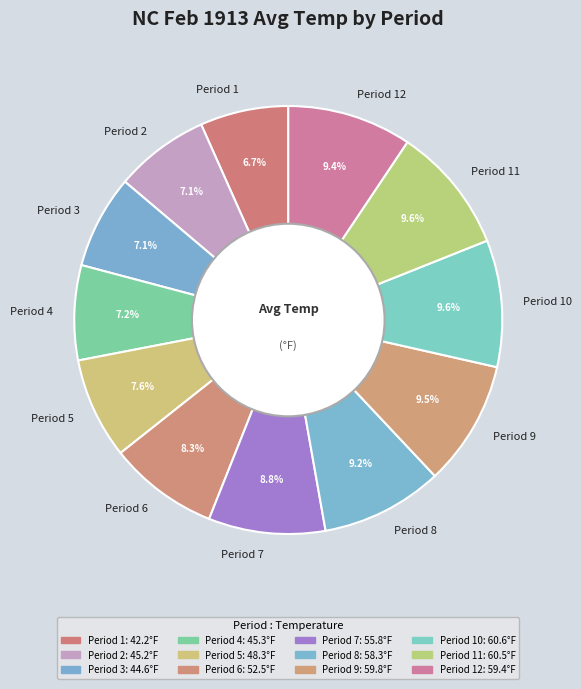

Do Period 3 and Period 1 together represent more than half of the pie?

No